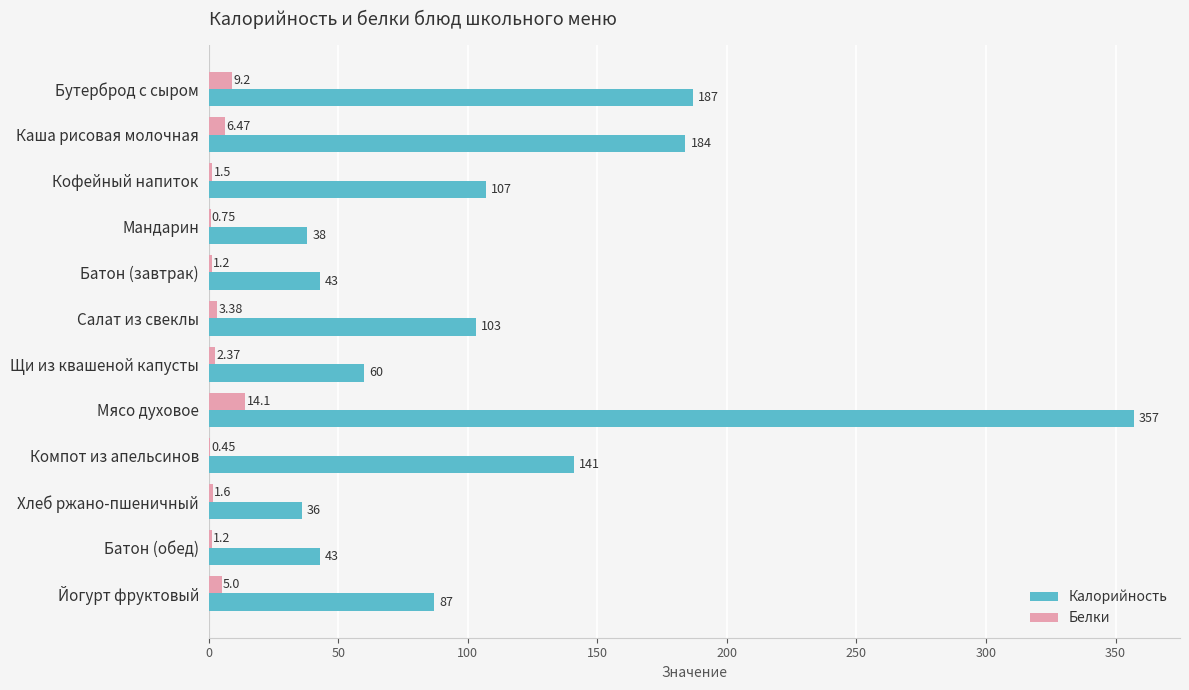

At which label is Белки closest to 7?

Каша рисовая молочная